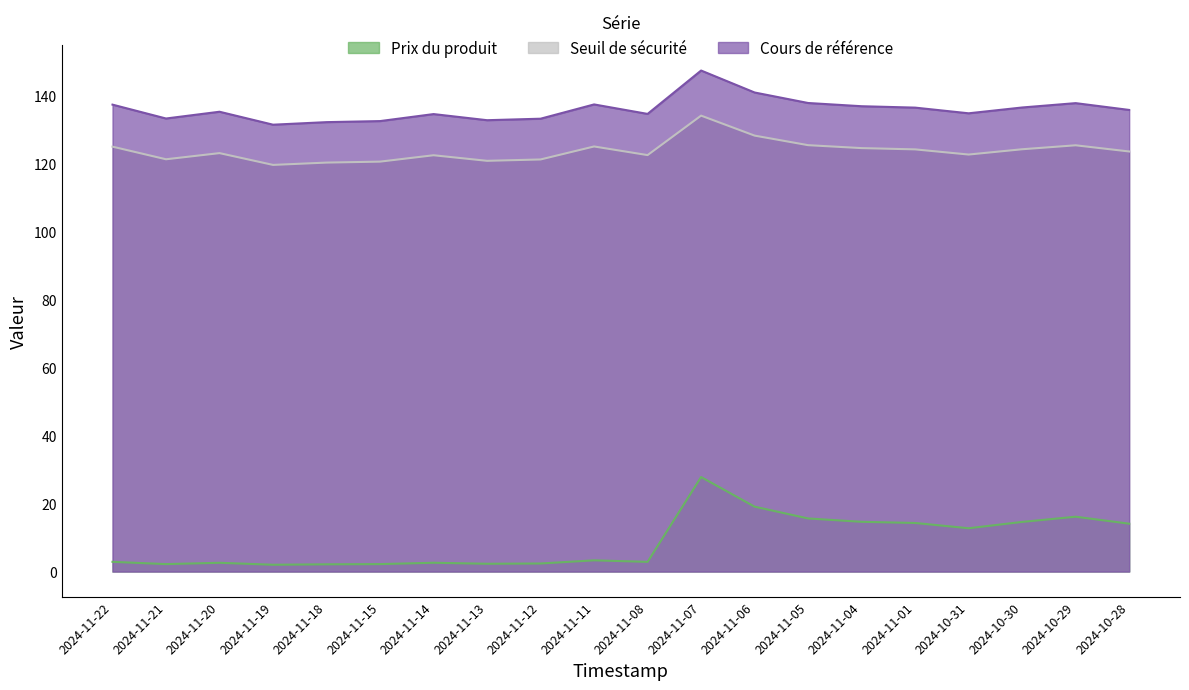

True or false: Cours de référence and Prix du produit intersect in this chart.

False